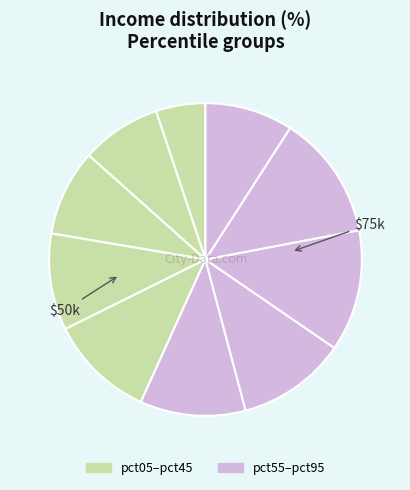

How many slices are in this pie chart?

10